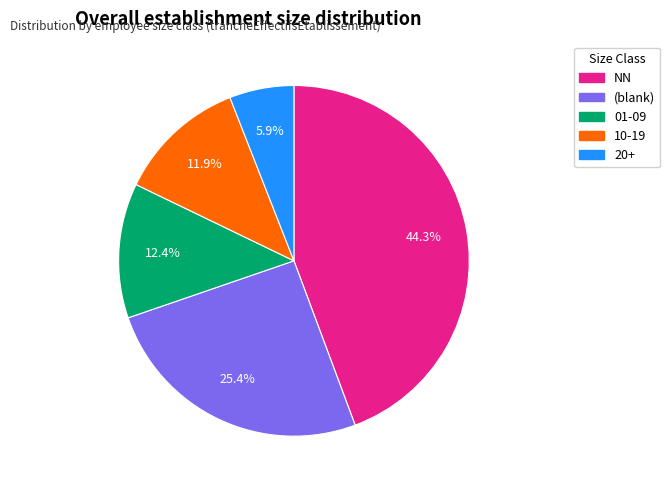

Between 10-19 and (blank), which is larger?

(blank)